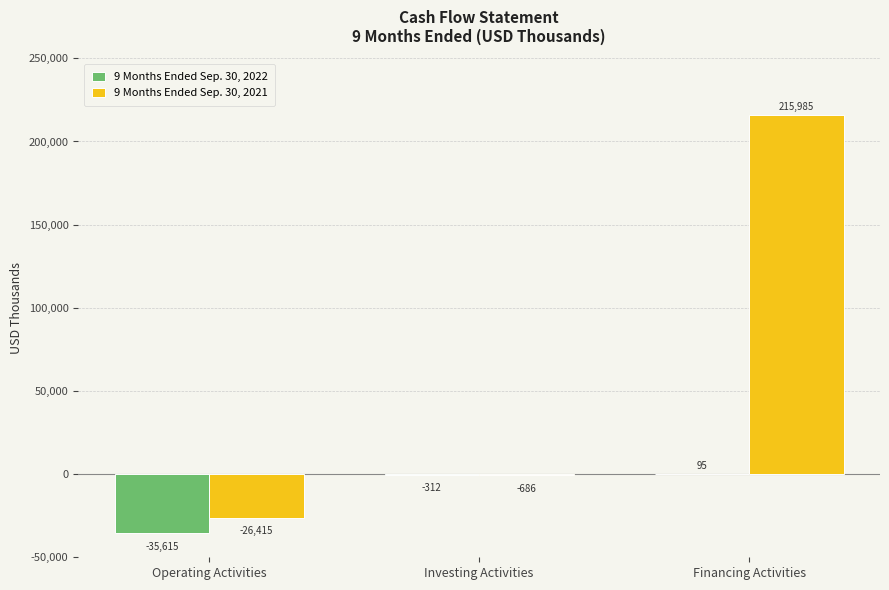

Reading left to right, what are all the values shown in this chart?

9 Months Ended Sep. 30, 2022: Operating Activities=-35615	Investing Activities=-312	Financing Activities=95
9 Months Ended Sep. 30, 2021: Operating Activities=-26415	Investing Activities=-686	Financing Activities=215985